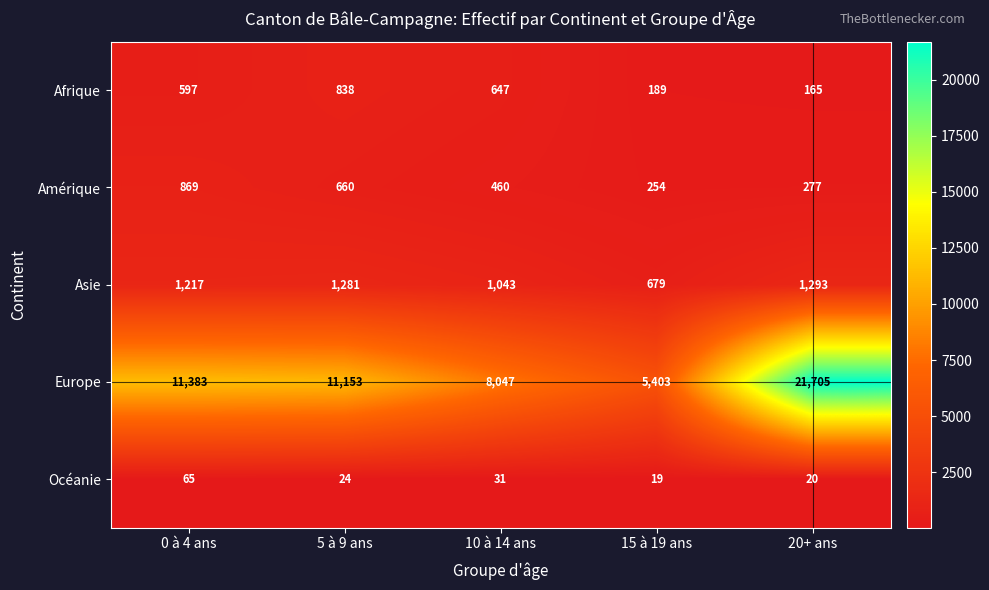

How many values in the Afrique series are below 597?

2